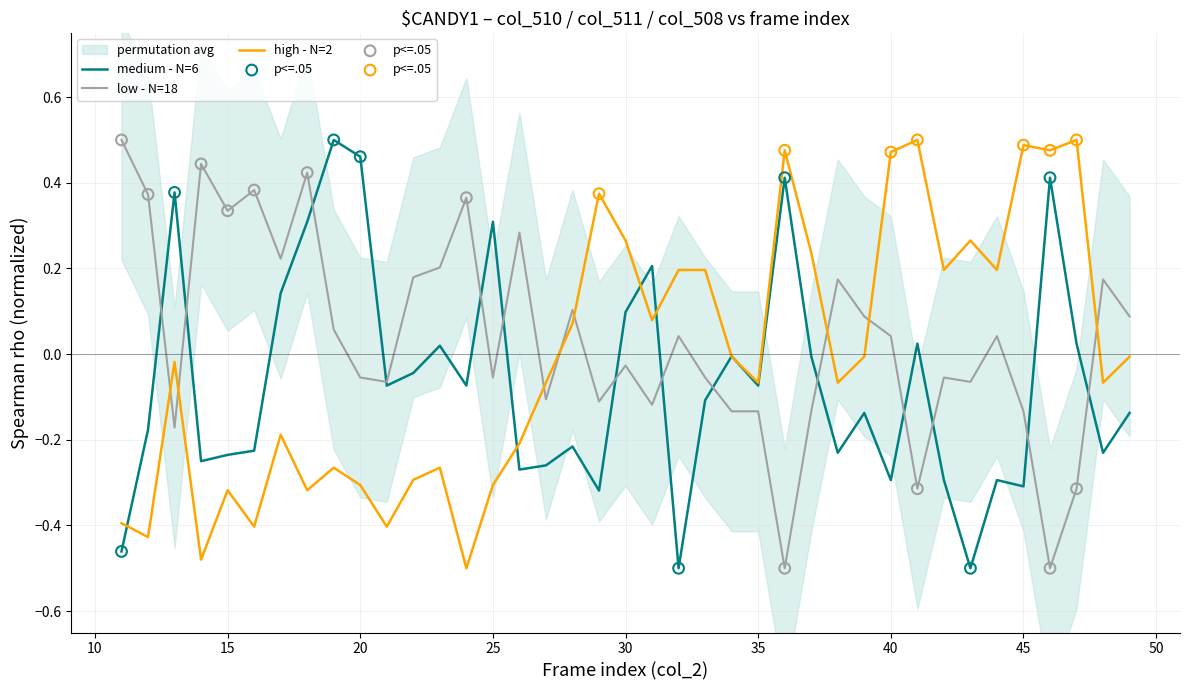

The value of high - N=2 at 40 is 0.7. True or false?

False